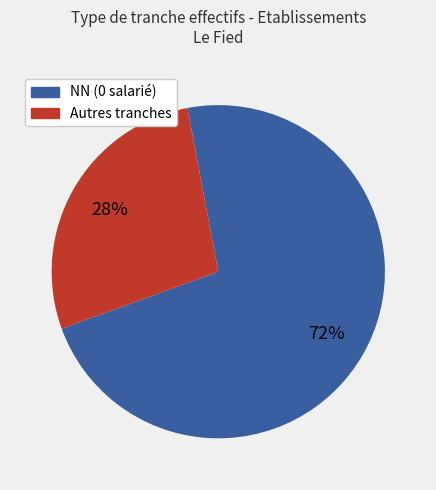

Count the number of slices in the pie.

2